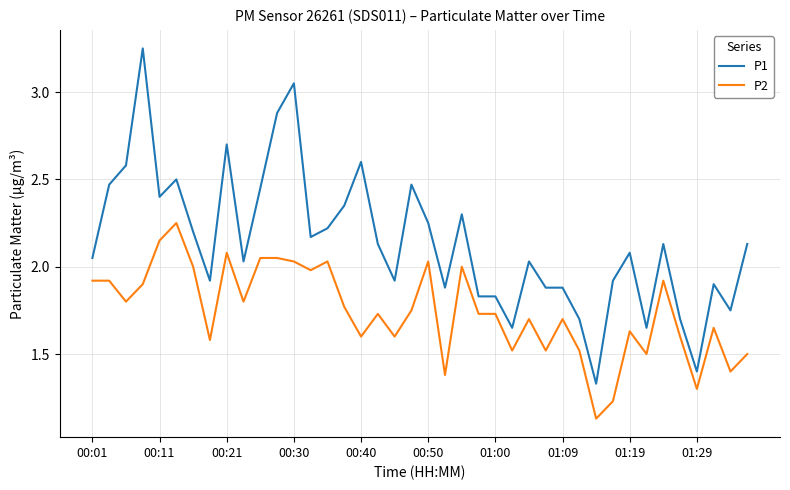

What is the difference between the maximum and minimum values in the P1 series?

1.9